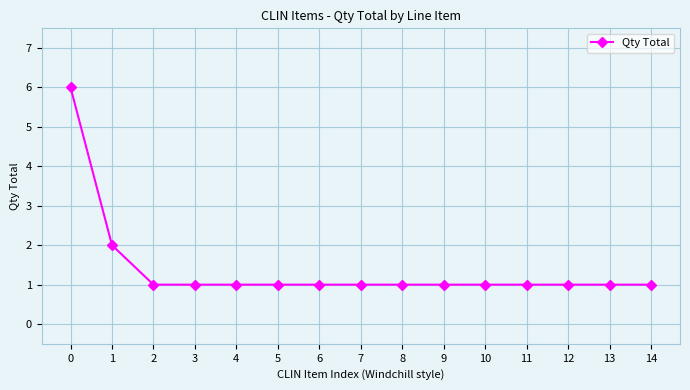

Reading right to left, list all the values displayed in this chart.

1	1	1	1	1	1	1	1	1	1	1	1	1	2	6